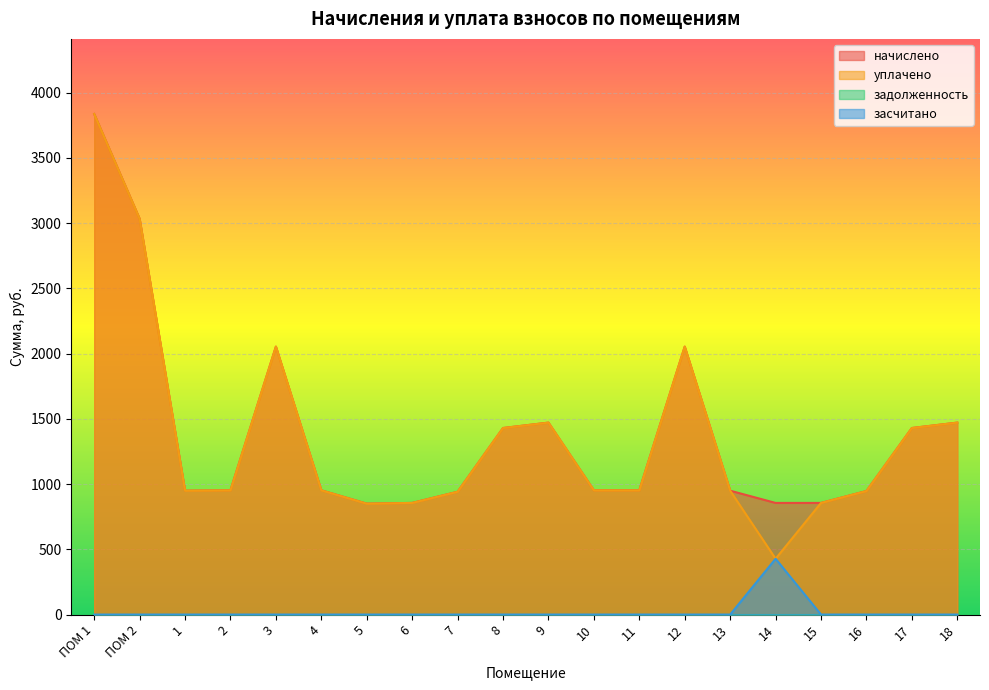

True or false: засчитано and уплачено cross at least once.

False